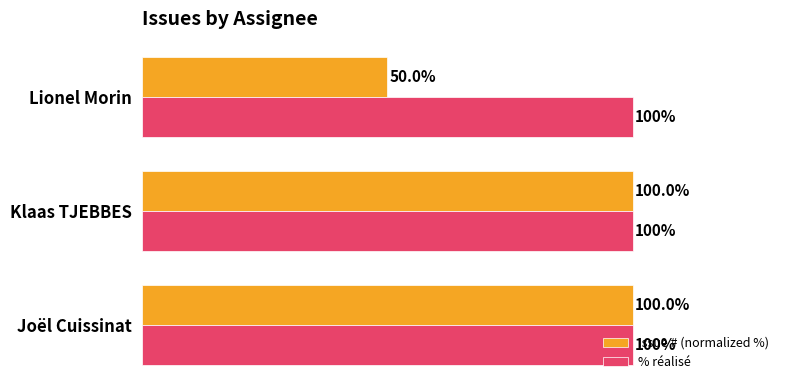

What are all the series names shown in the legend?

Issue # (normalized %), % réalisé